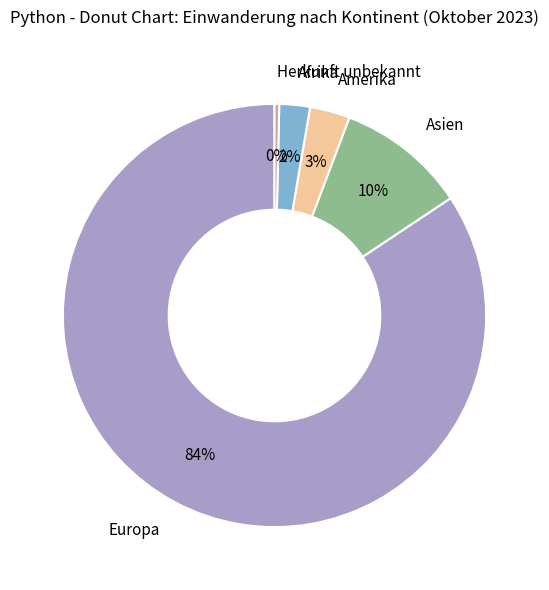

What percentage is the Amerika slice, to the nearest percent?

3%